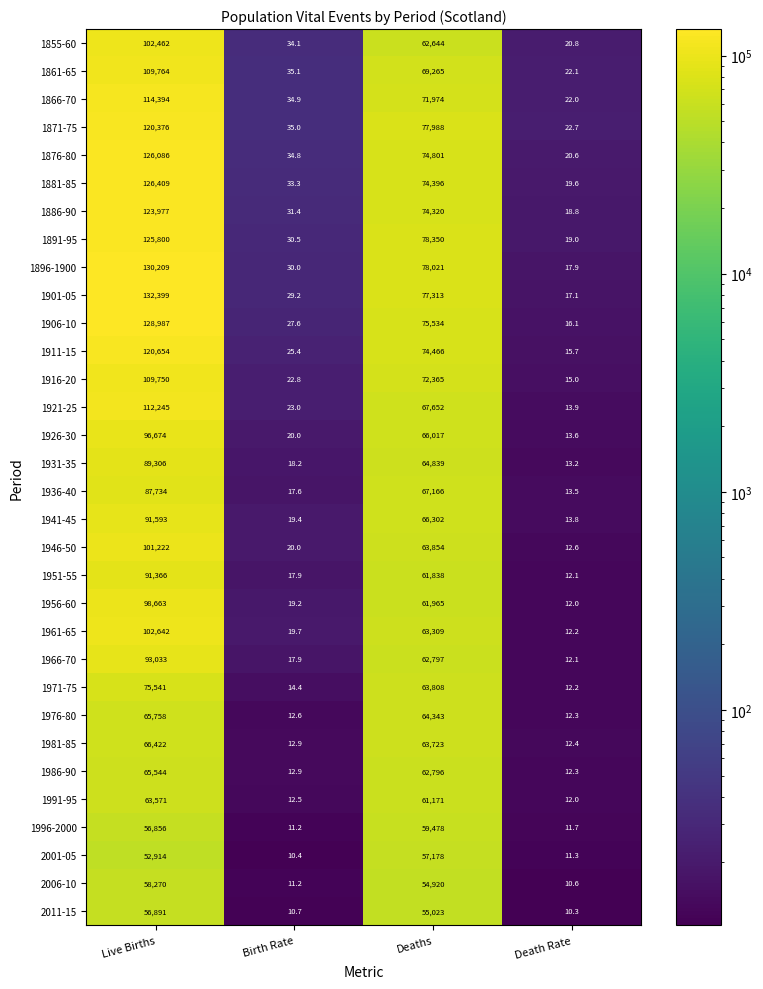

Between Live Births and Deaths, which series saw the biggest shift?

1901-05